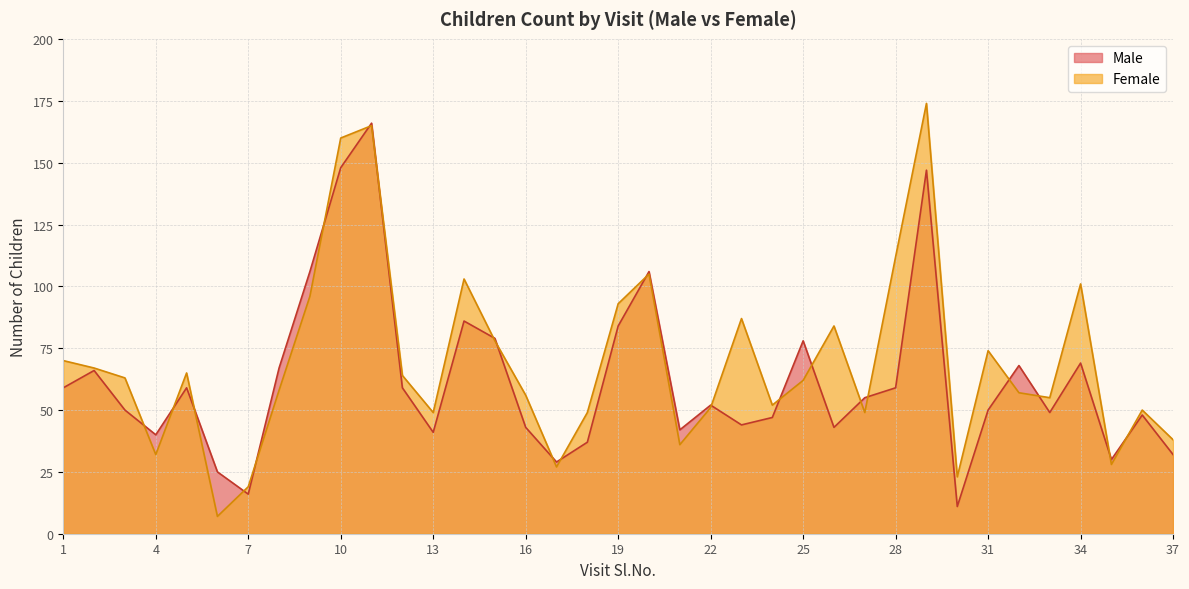

How many data points does each series have?

37